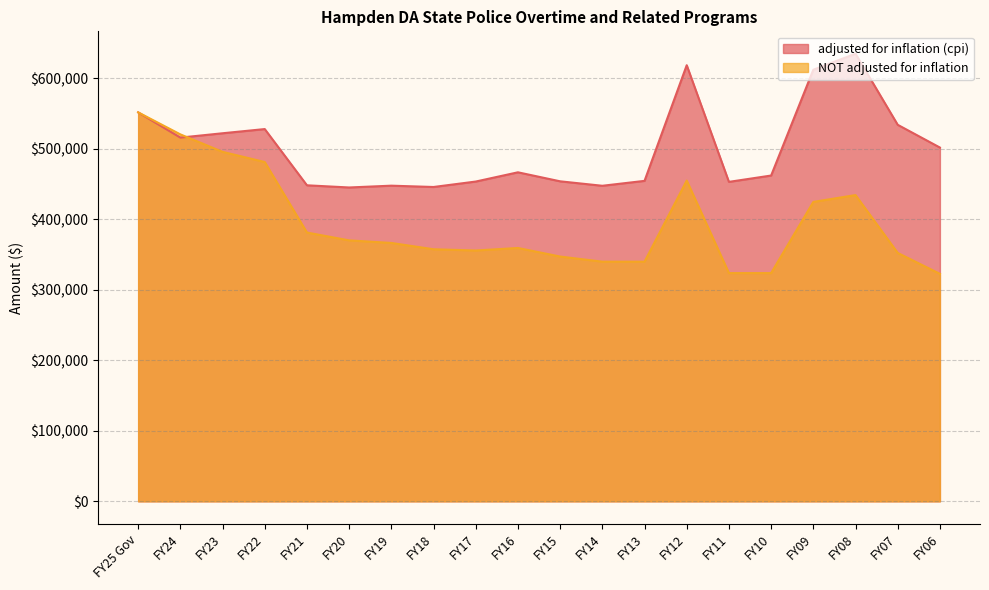

What is the difference between the adjusted for inflation (cpi) values at FY20 and FY09?

166993